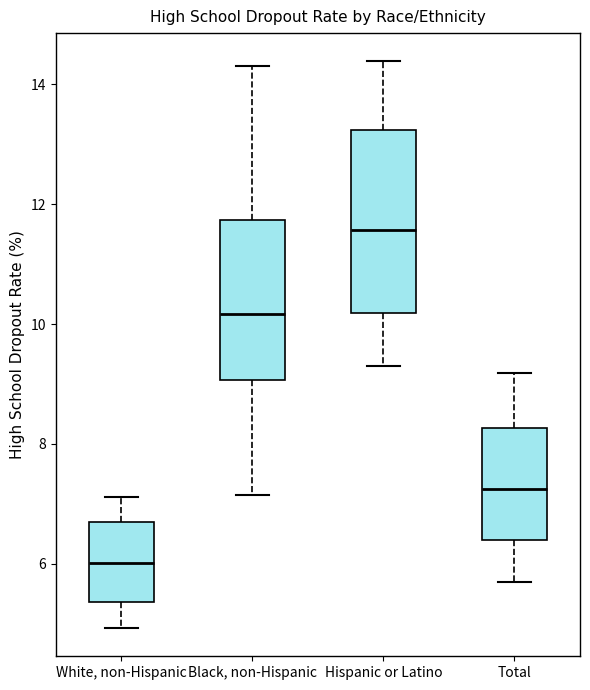

Reading left to right, transcribe this box plot: for each box, give where its median line is, the range the box spans, and where its two whiskers end, as read against the y-axis. The values are not printed on the chart, so give them approximately, as read against the axis.

White, non-Hispanic: median 6.0, box 5.4 to 6.6, whiskers 5.0 to 7.2
Black, non-Hispanic: median 10.2, box 9.0 to 11.8, whiskers 7.2 to 14.4
Hispanic or Latino: median 11.6, box 10.2 to 13.2, whiskers 9.2 to 14.4
Total: median 7.2, box 6.4 to 8.2, whiskers 5.6 to 9.2